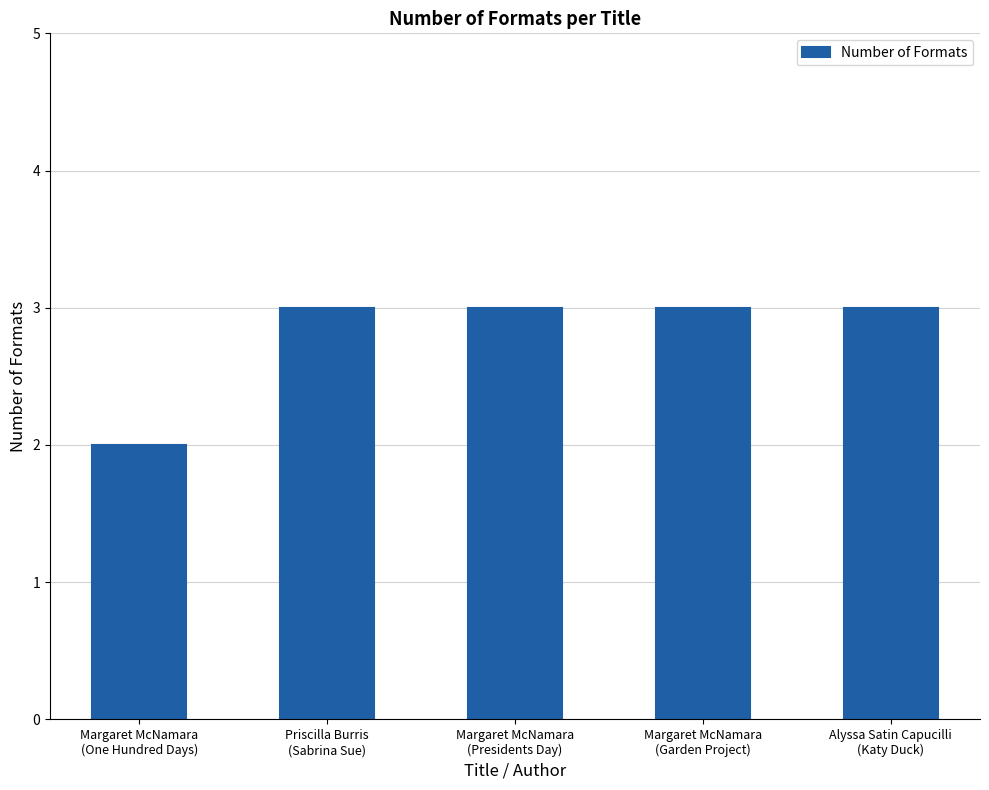

What is the maximum value shown in the chart?

3